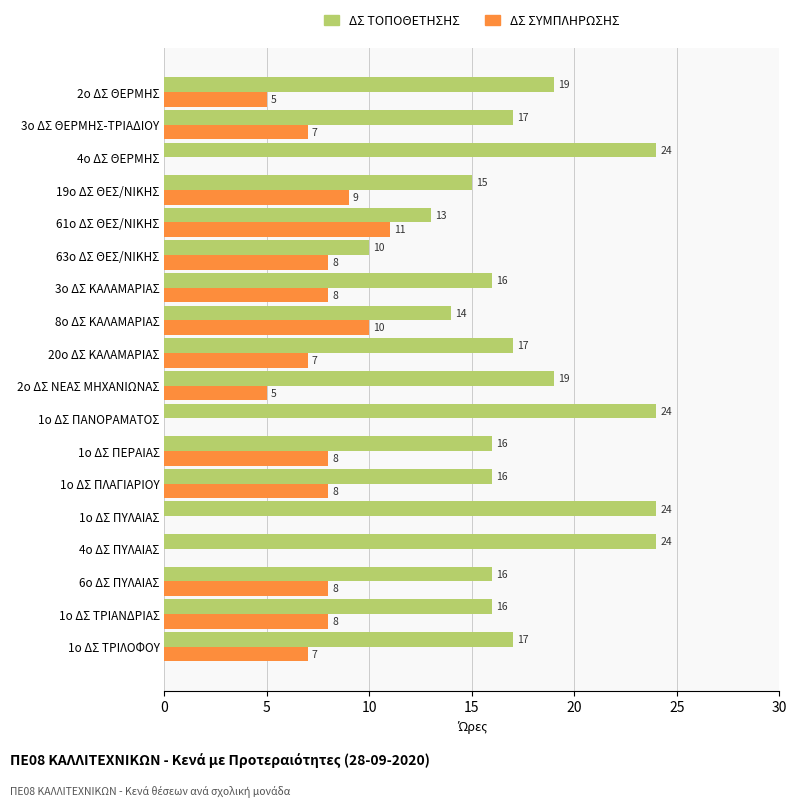

Is the value of ΔΣ ΤΟΠΟΘΕΤΗΣΗΣ at 1ο ΔΣ ΠΛΑΓΙΑΡΙΟΥ greater than the value of ΔΣ ΣΥΜΠΛΗΡΩΣΗΣ at 1ο ΔΣ ΠΥΛΑΙΑΣ?

Yes